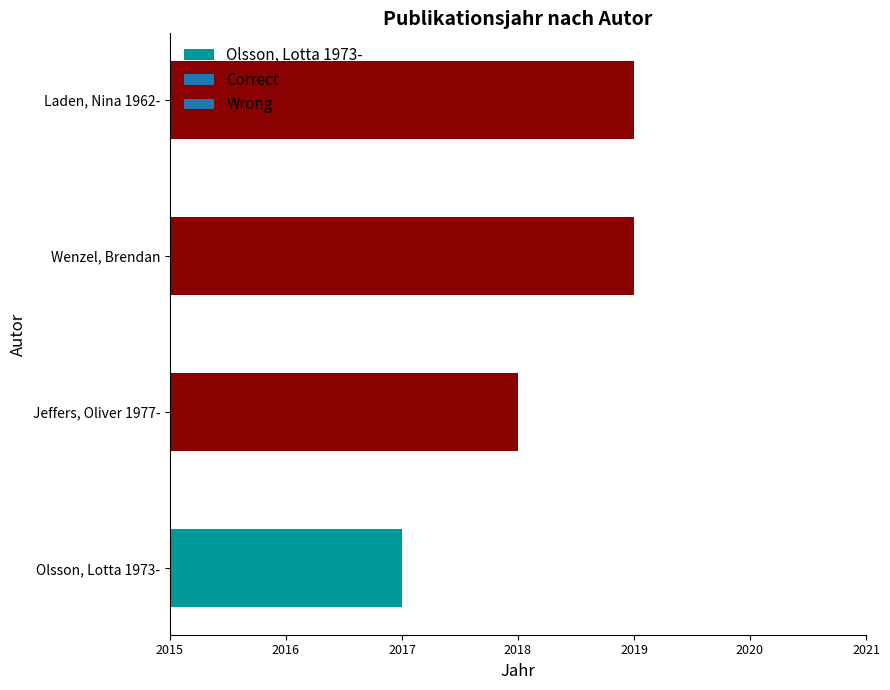

Between Jeffers, Oliver 1977- and Laden, Nina 1962-, which is larger?

Laden, Nina 1962-